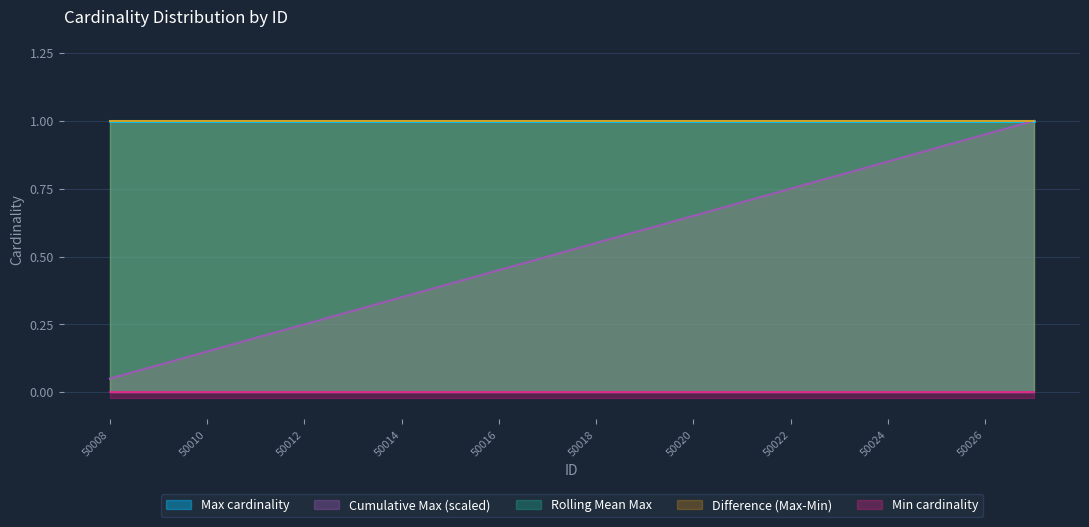

True or false: Max cardinality and Min cardinality intersect in this chart.

False